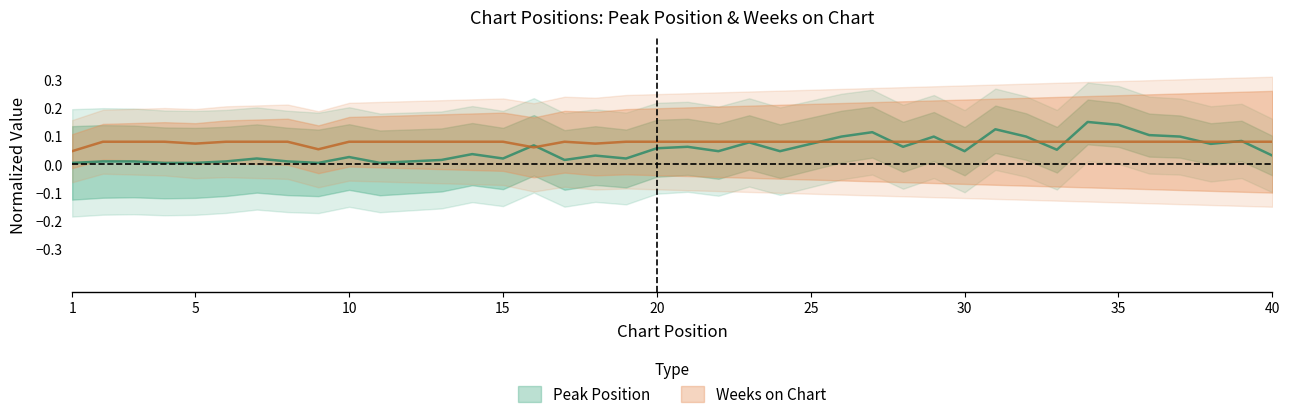

Reading left to right, transcribe all the data shown in this chart.

Peak Position: 1=0.0	2=0.0	3=0.0	4=0.0	5=0.0	6=0.0	7=0.0	8=0.0	9=0.0	10=0.0	11=0.0	12=0.0	13=0.0	14=0.0	15=0.0	16=0.1	17=0.0	18=0.0	19=0.0	20=0.1	21=0.1	22=0.0	23=0.1	24=0.0	25=0.1	26=0.1	27=0.1	28=0.1	29=0.1	30=0.0	31=0.1	32=0.1	33=0.1	34=0.1	35=0.1	36=0.1	37=0.1	38=0.1	39=0.1	40=0.0
Weeks on Chart: 1=0.0	2=0.1	3=0.1	4=0.1	5=0.1	6=0.1	7=0.1	8=0.1	9=0.1	10=0.1	11=0.1	12=0.1	13=0.1	14=0.1	15=0.1	16=0.1	17=0.1	18=0.1	19=0.1	20=0.1	21=0.1	22=0.1	23=0.1	24=0.1	25=0.1	26=0.1	27=0.1	28=0.1	29=0.1	30=0.1	31=0.1	32=0.1	33=0.1	34=0.1	35=0.1	36=0.1	37=0.1	38=0.1	39=0.1	40=0.1